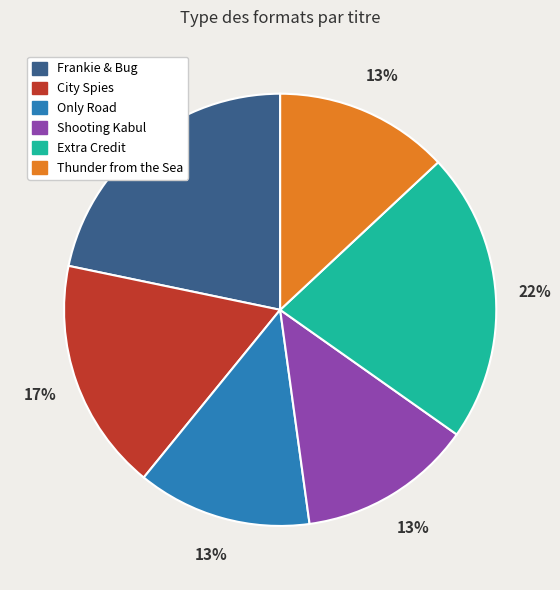

The Thunder from the Sea slice represents 13% of the pie. True or false?

True